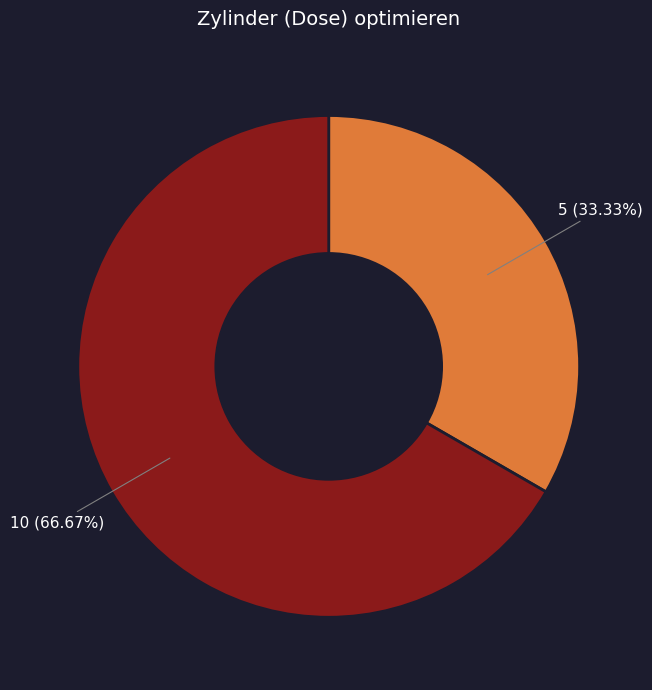

Does any single category account for the majority?

Yes